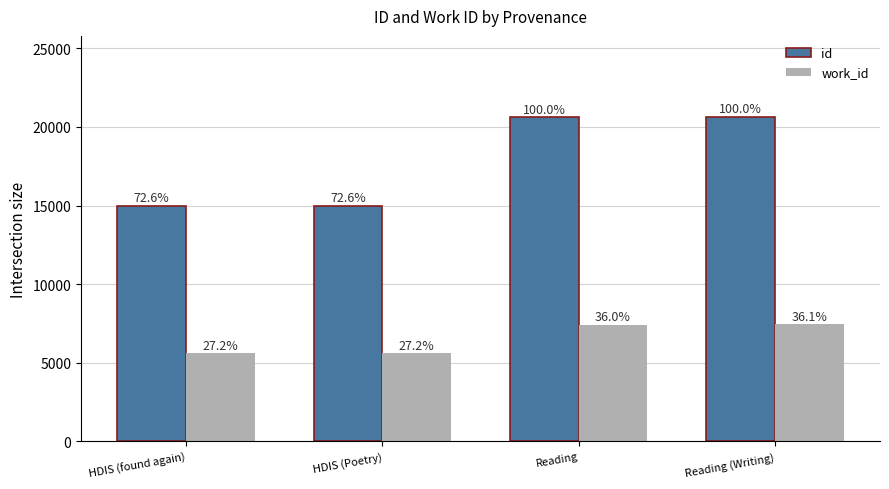

Which category has the lowest value in the work_id series?

HDIS (found again)